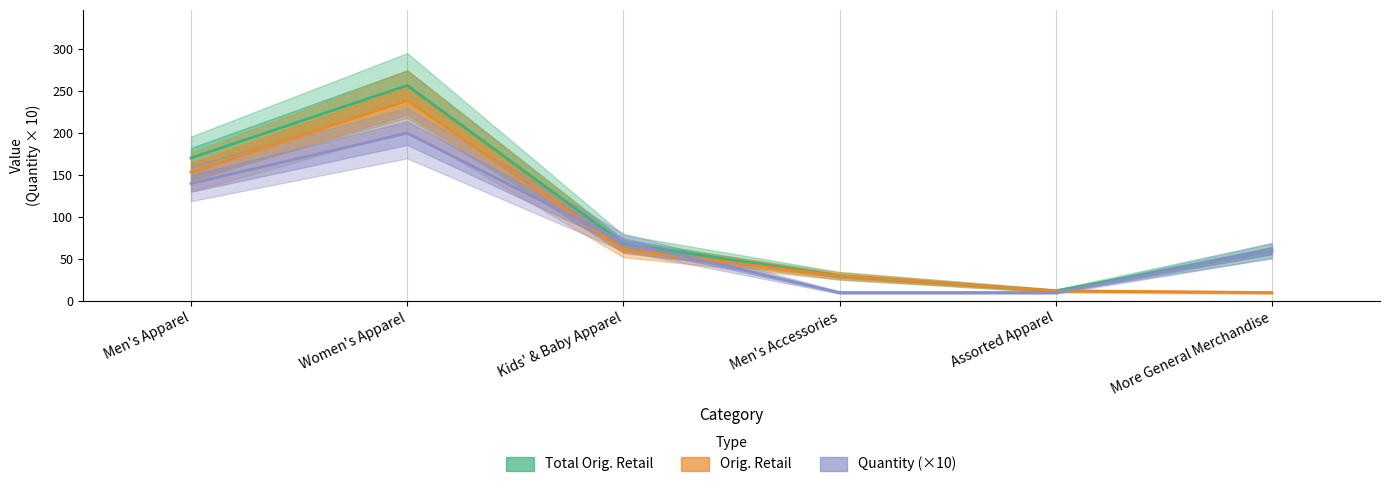

True or false: Total Orig. Retail has more than 0 interior local peaks.

True